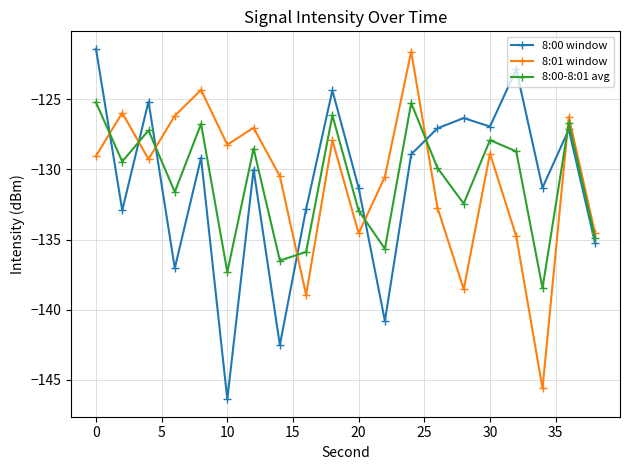

How many interior local peaks does the 8:00-8:01 avg series have?

7